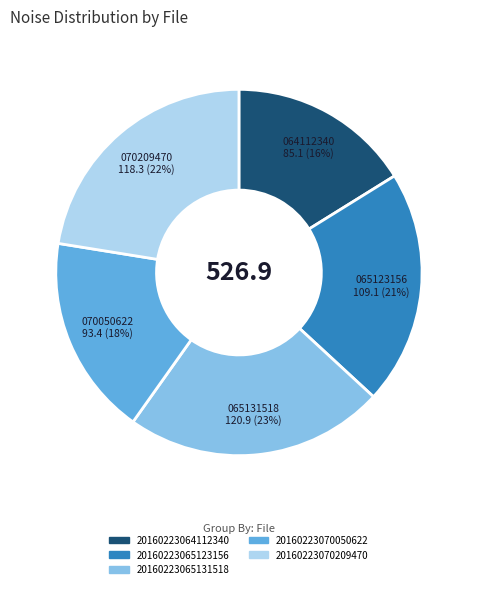

Does 20160223064112340 represent more than half of the total?

No